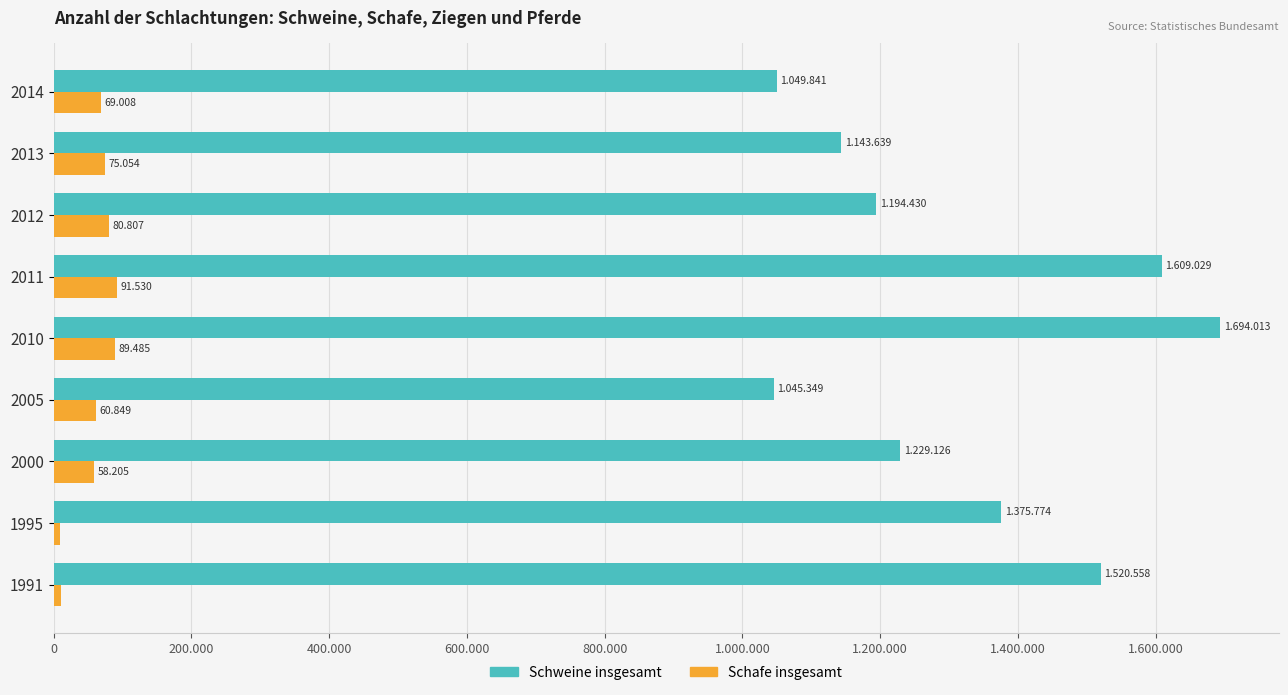

What are all the series names shown in the legend?

Schweine insgesamt, Schafe insgesamt